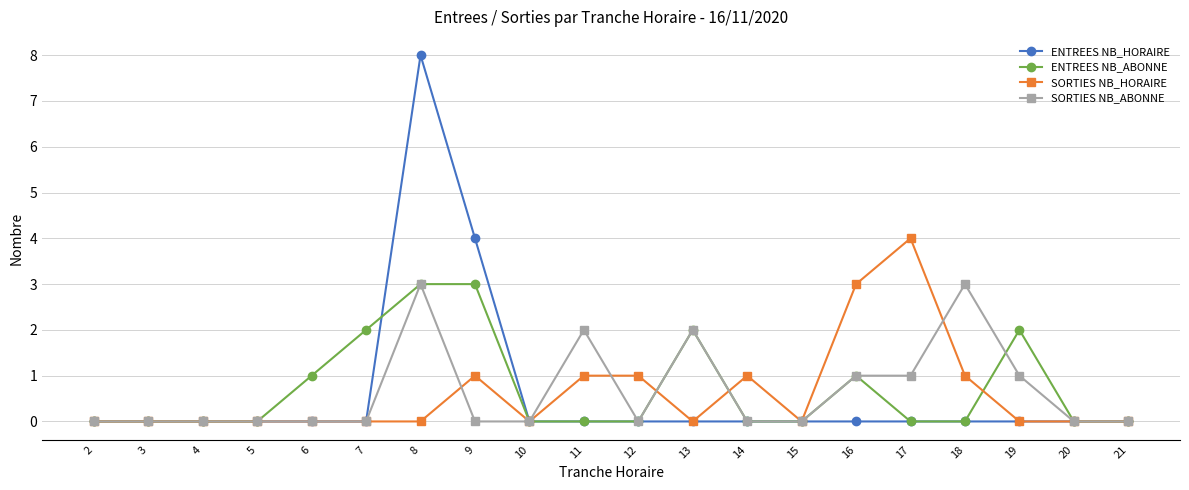

Which series has the largest range (max minus min)?

ENTREES NB_HORAIRE